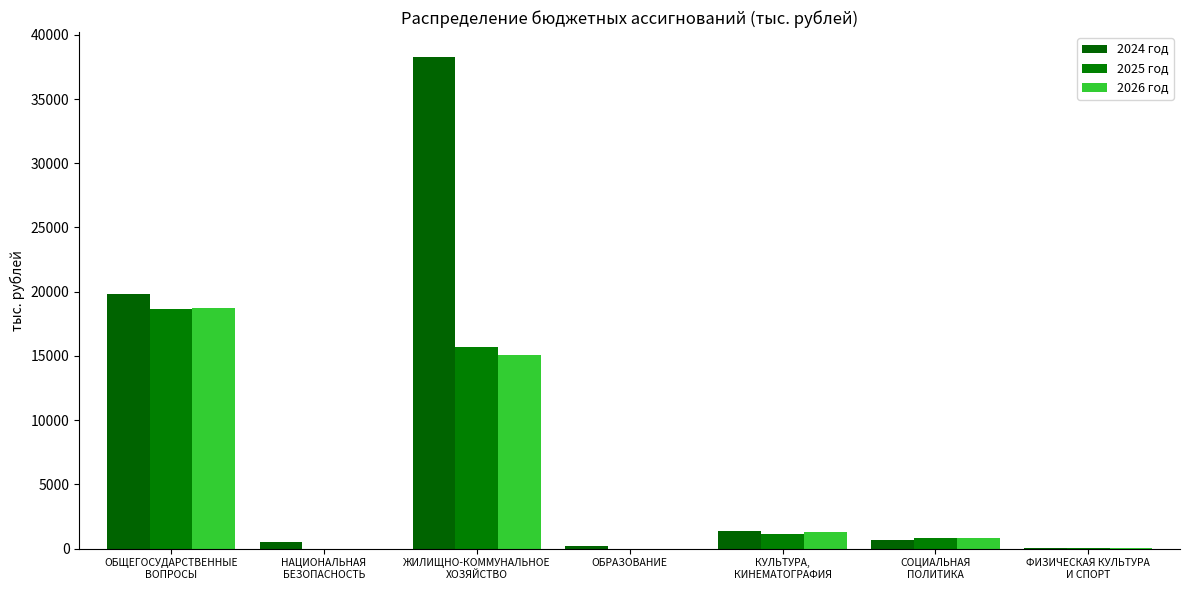

What are all the series names shown in the legend?

2024 год, 2025 год, 2026 год